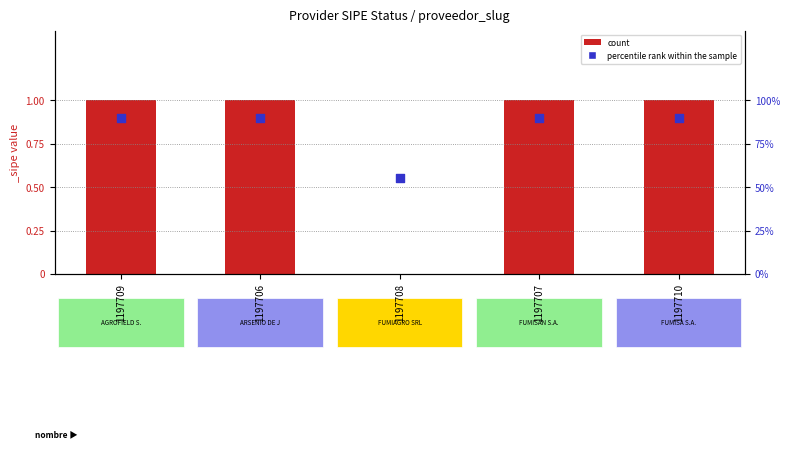

Which series reaches the maximum Y coordinate?

count